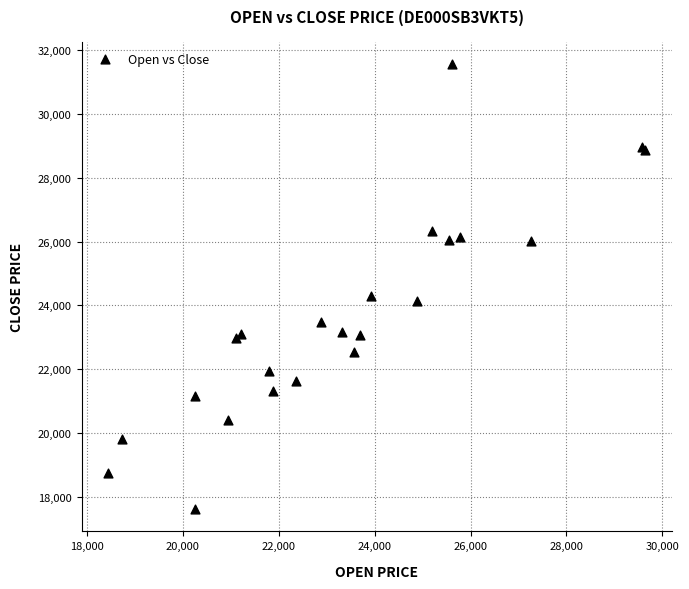

What Y value in the scatter plot is closest to 24595?

24310